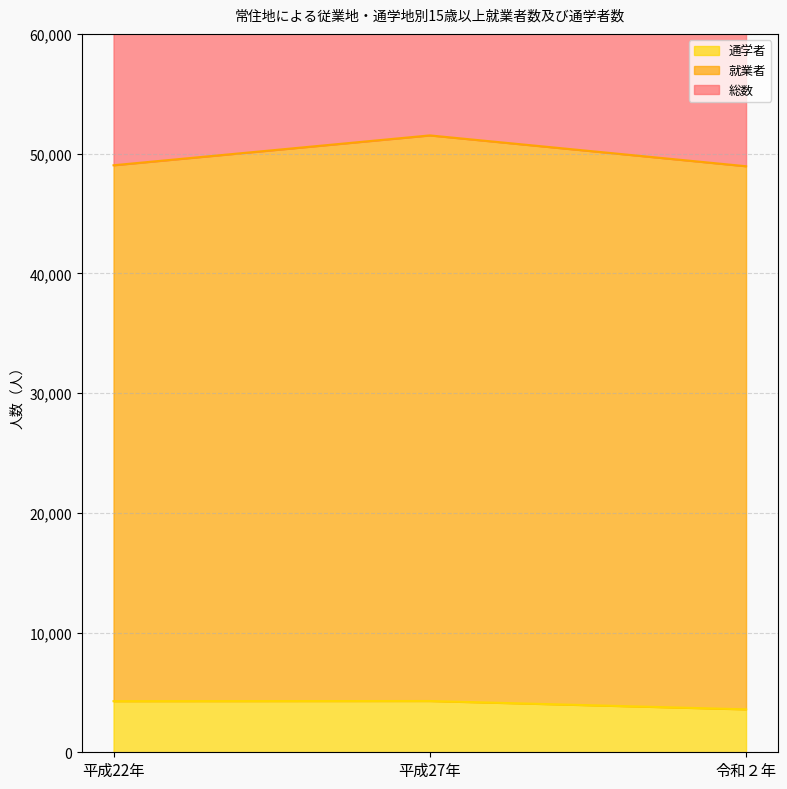

How many data points in 総数 are less than 49027?

1